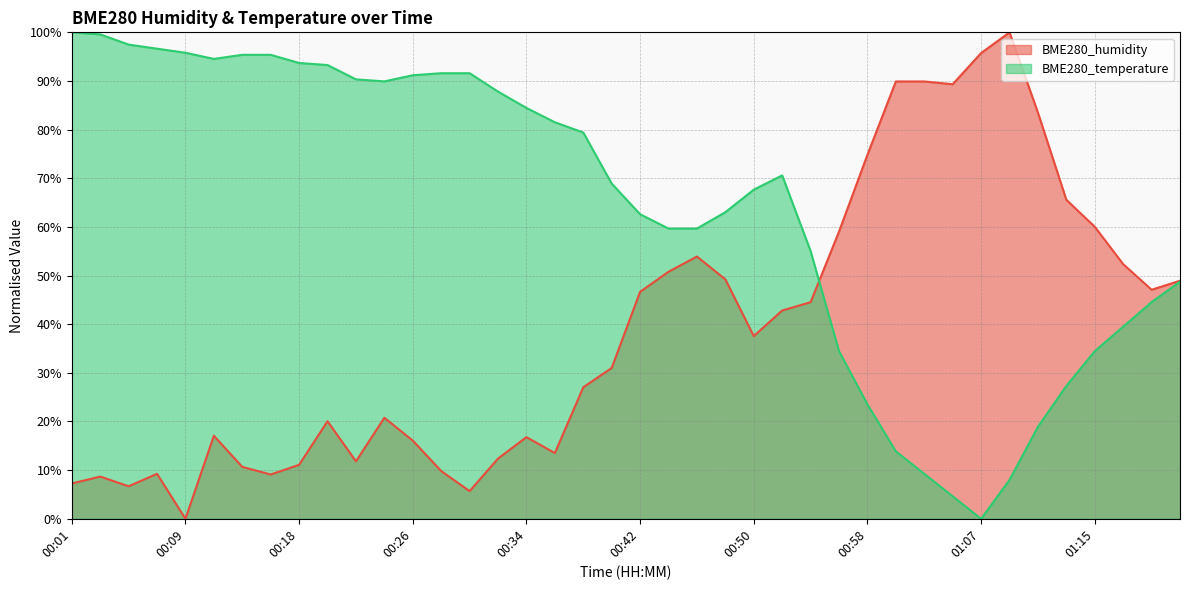

In BME280_temperature, how many points are higher than both neighbors (excluding endpoints)?

1